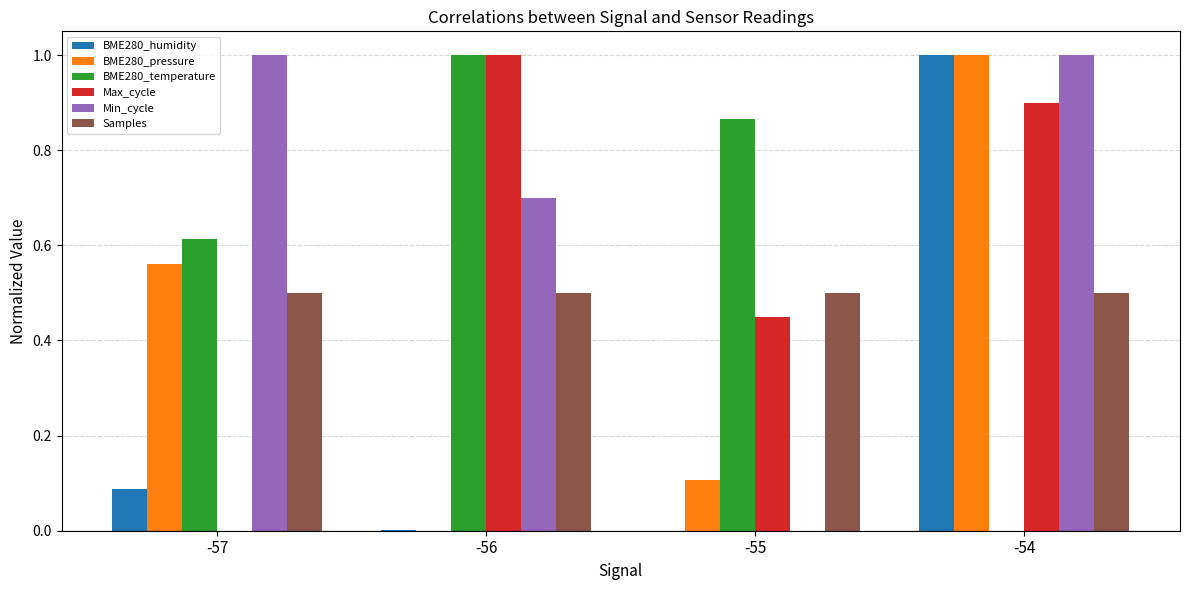

Is it true that Samples equals 0.8 at -55?

False